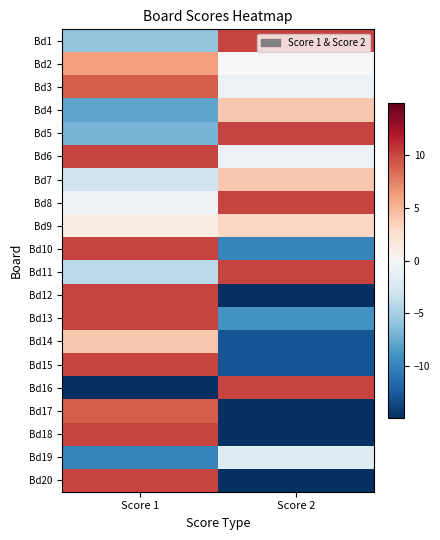

Reading left to right, extract all data points from this chart.

Bd1: Score 1=-5.9	Score 2=10.1
Bd2: Score 1=6.1	Score 2=0.1
Bd3: Score 1=9.1	Score 2=-0.9
Bd4: Score 1=-7.9	Score 2=4.1
Bd5: Score 1=-6.9	Score 2=10.1
Bd6: Score 1=10.1	Score 2=-0.9
Bd7: Score 1=-2.9	Score 2=4.1
Bd8: Score 1=-0.9	Score 2=10.1
Bd9: Score 1=1.1	Score 2=3.1
Bd10: Score 1=10.1	Score 2=-9.9
Bd11: Score 1=-3.9	Score 2=10.1
Bd12: Score 1=10.1	Score 2=-14.9
Bd13: Score 1=10.1	Score 2=-8.9
Bd14: Score 1=4.1	Score 2=-12.9
Bd15: Score 1=10.1	Score 2=-12.9
Bd16: Score 1=-14.9	Score 2=10.1
Bd17: Score 1=9.1	Score 2=-14.9
Bd18: Score 1=10.1	Score 2=-14.9
Bd19: Score 1=-9.9	Score 2=-1.9
Bd20: Score 1=10.1	Score 2=-14.9